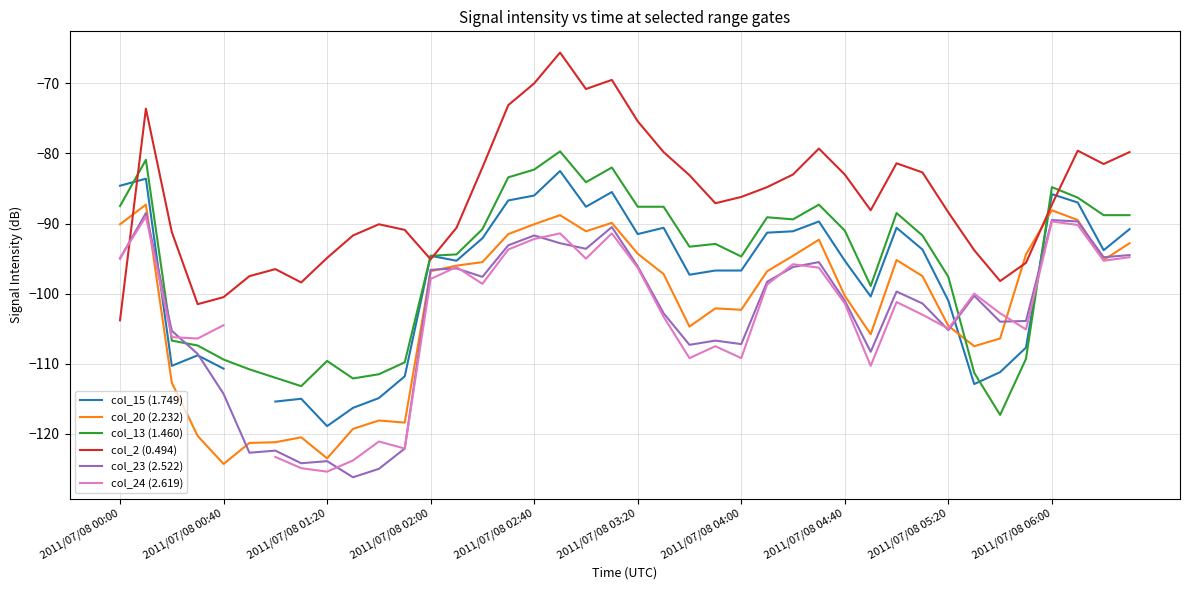

What is the total value across all series at 19?

-508.8